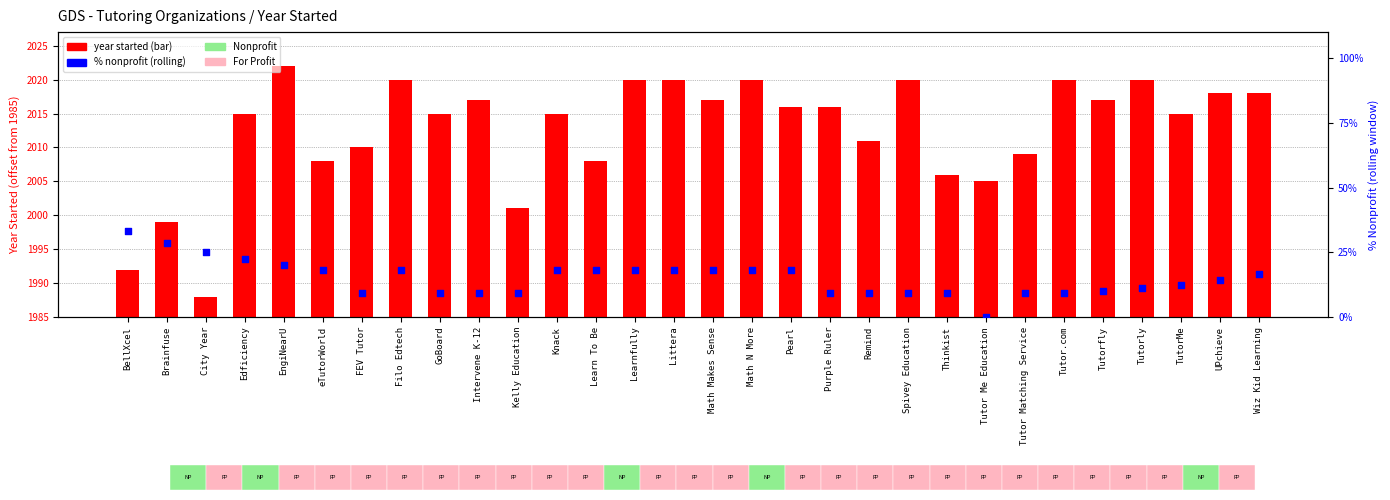

What is the total value across all series at eTutorWorld?

41.2